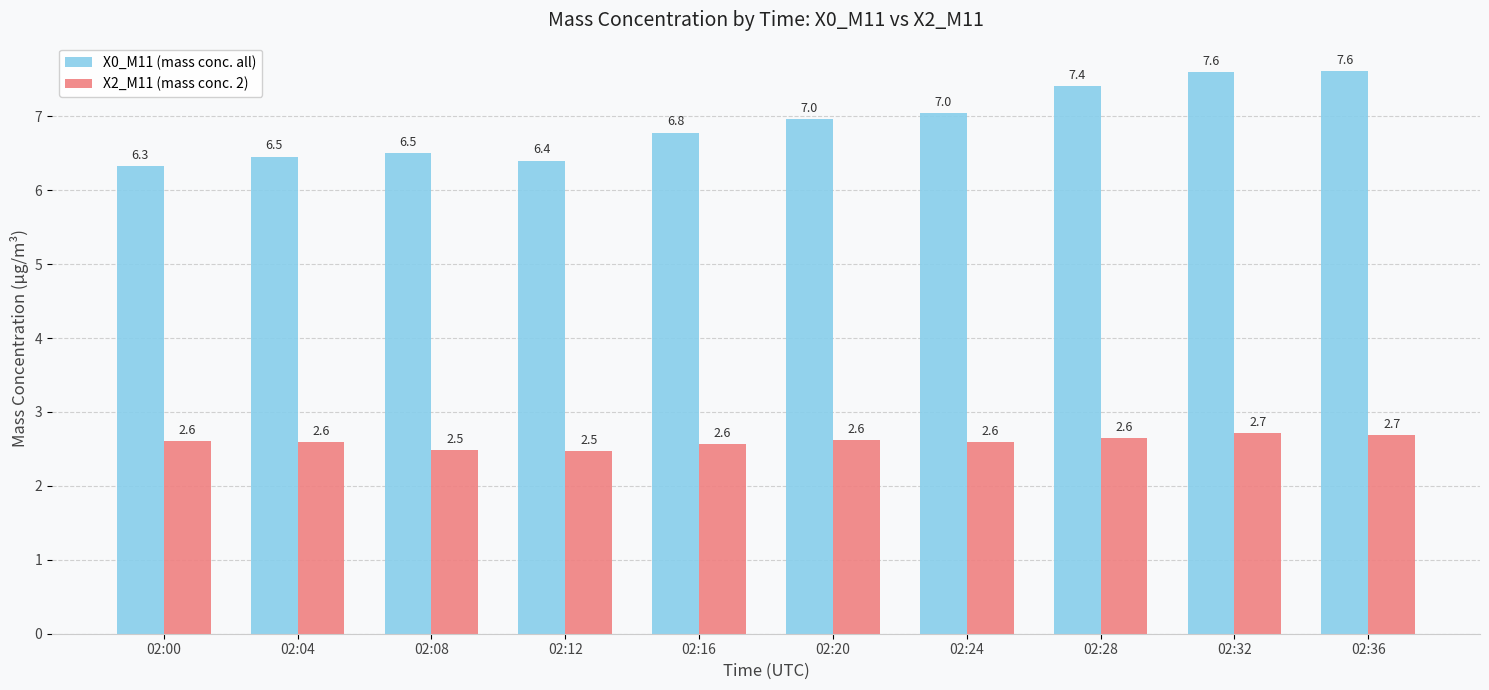

How many distinct data groups are displayed?

2